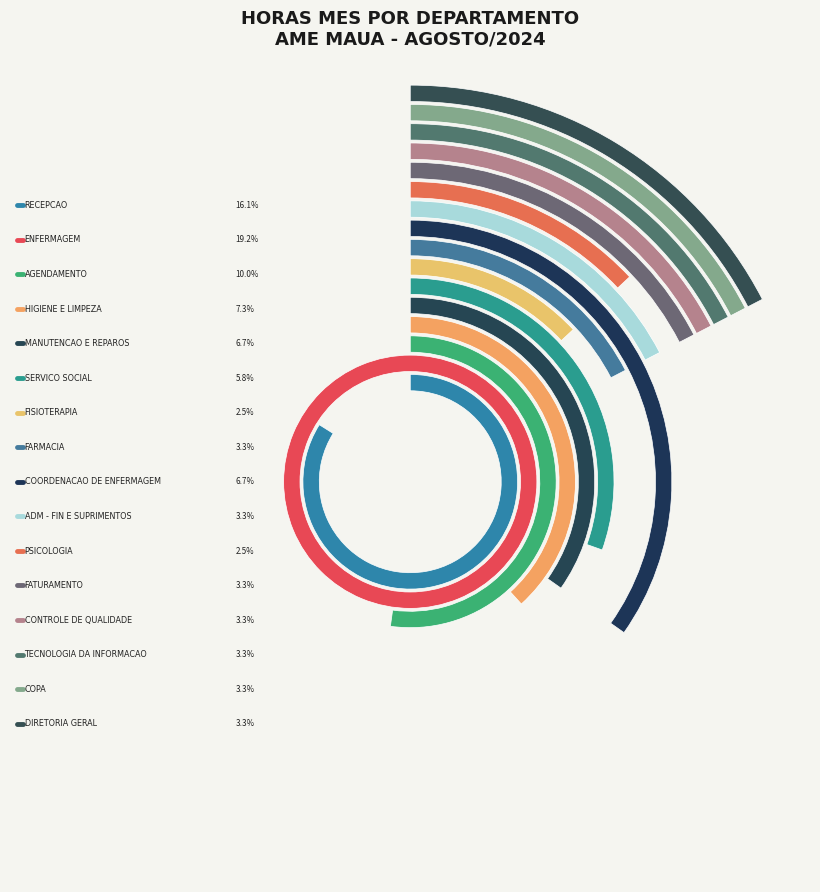

Rank the categories by value from lowest to highest.

FISIOTERAPIA, PSICOLOGIA, FARMACIA, ADMINISTRACAO - FINANCEIRO E SUPRIMENTOS, FATURAMENTO, CONTROLE DE QUALIDADE, TECNOLOGIA DA INFORMACAO, COPA, DIRETORIA GERAL, SERVICO SOCIAL, MANUTENCAO E REPAROS, COORDENACAO DE ENFERMAGEM, HIGIENE E LIMPEZA, AGENDAMENTO, RECEPCAO, ENFERMAGEM